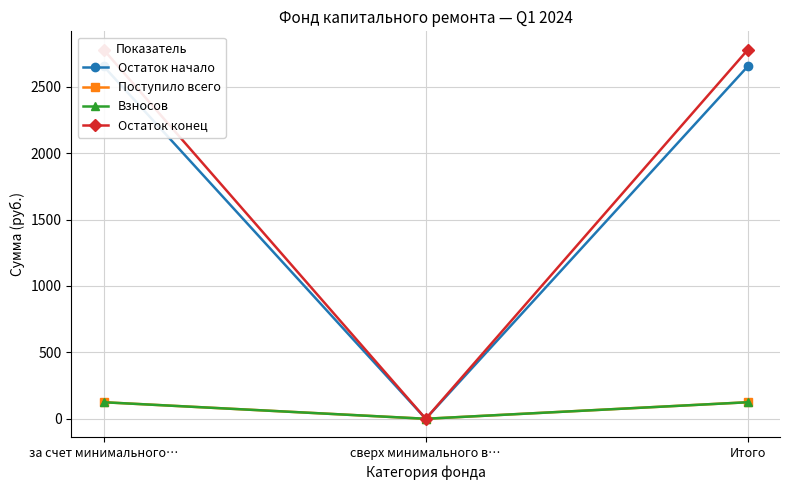

What are all the series names shown in the legend?

Остаток начало, Поступило всего, Взносов, Остаток конец